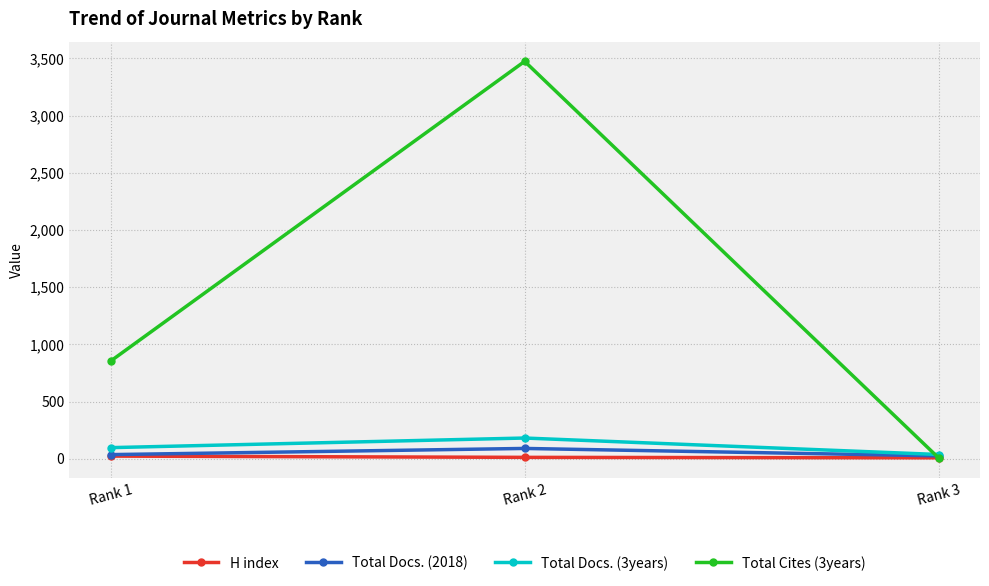

Is it true that Total Docs. (3years) equals 181 at Rank 2?

True